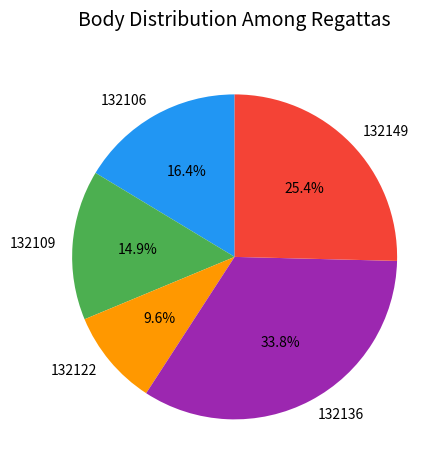

To the nearest percent, what is the average slice percentage?

20%